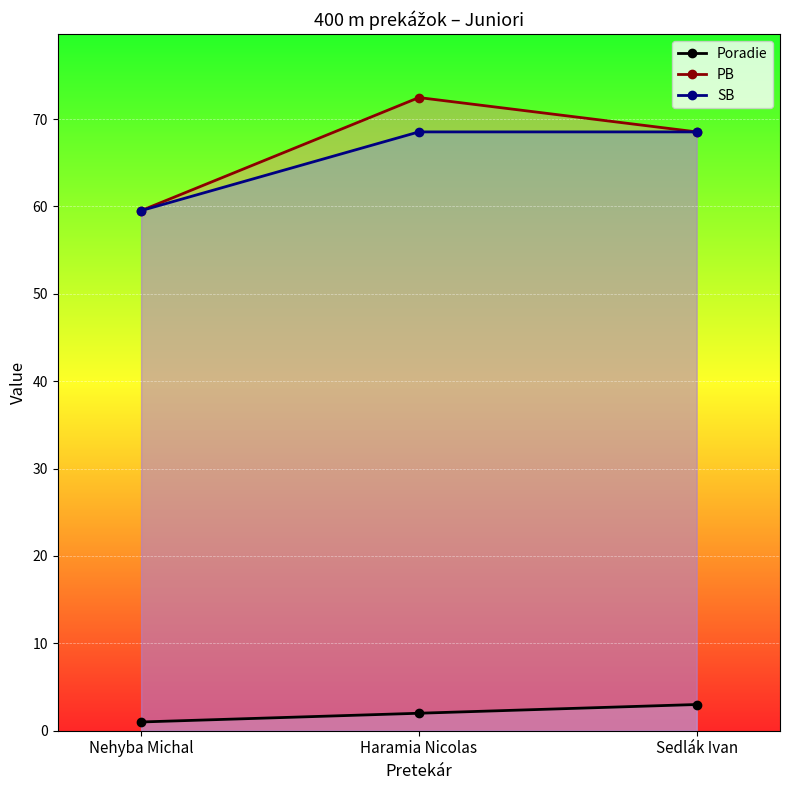

List the labels in order of SB value, smallest first.

Nehyba Michal, Haramia Nicolas, Sedlák Ivan